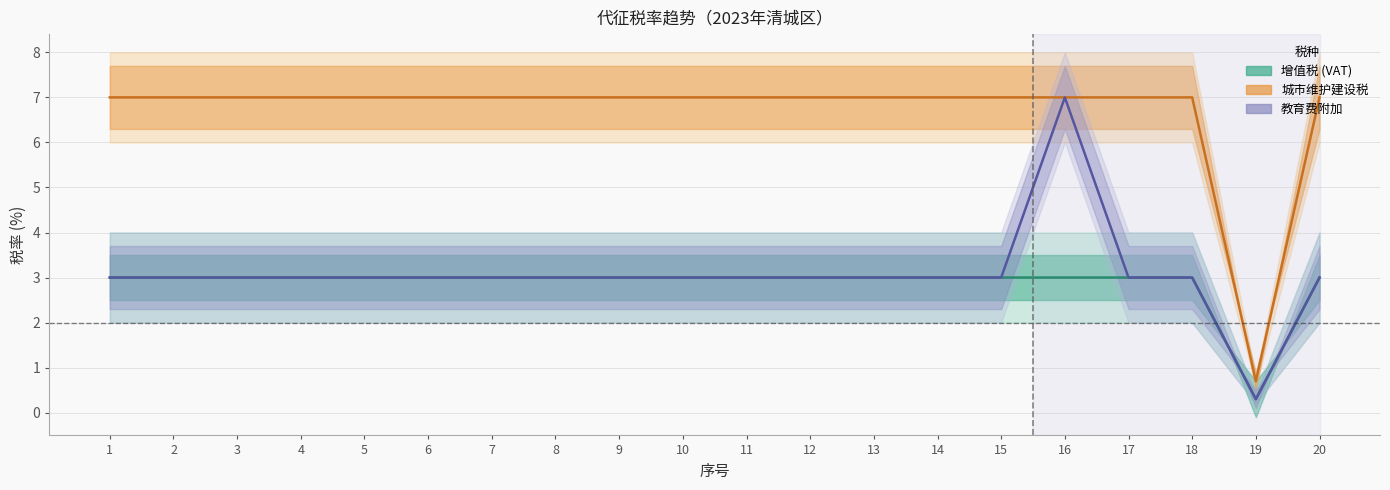

Does the chart have visible grid lines?

Yes